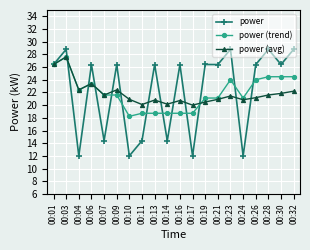

What is the maximum value for power (trend)?

27.6